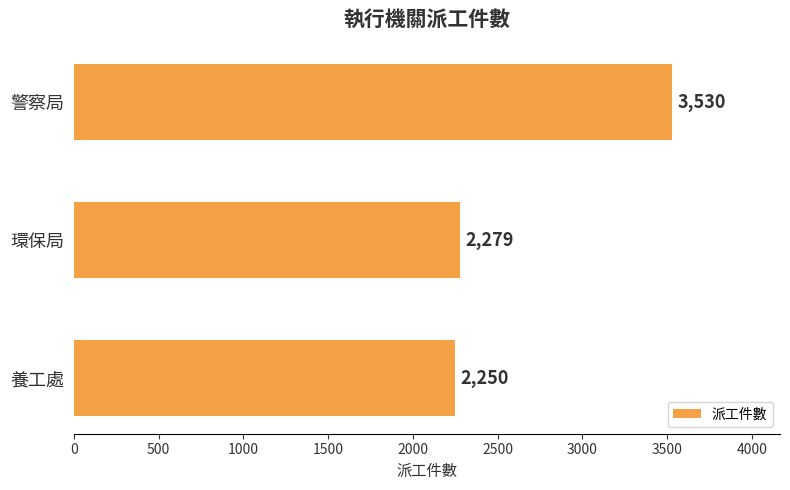

The value at 養工處 is 3762. True or false?

False